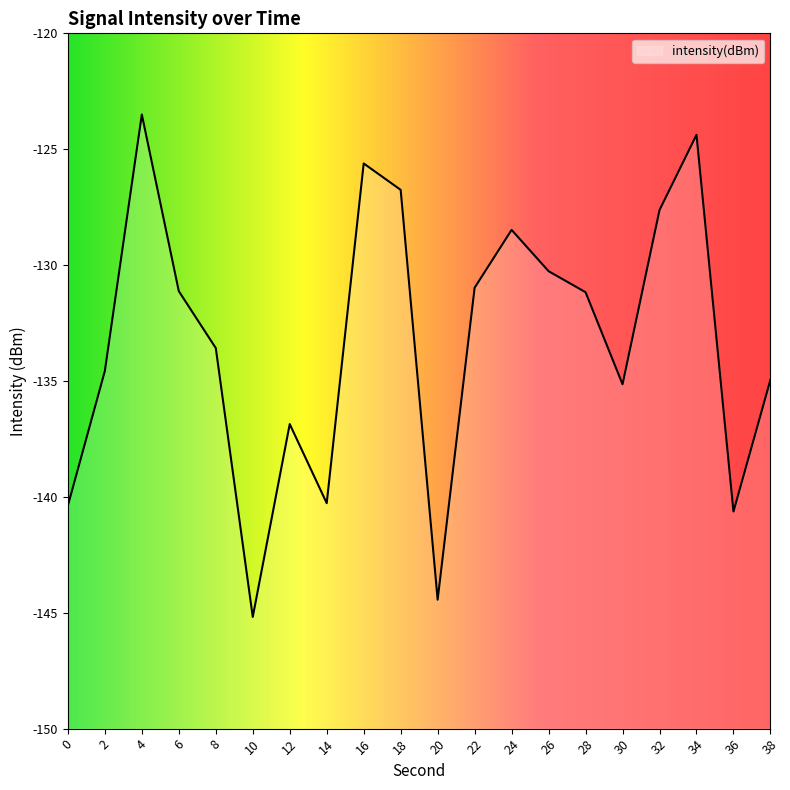

List the labels in order of value, largest first.

4, 34, 16, 18, 32, 24, 26, 22, 6, 28, 8, 2, 38, 30, 12, 14, 0, 36, 20, 10